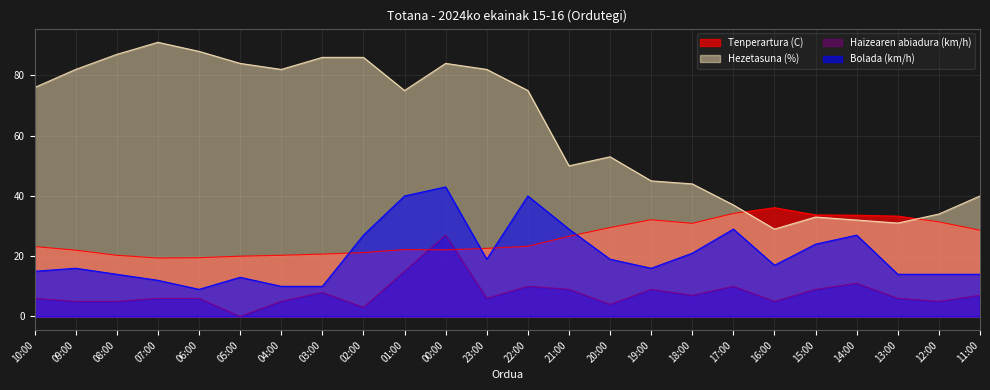

Is the value of Haizearen abiadura (km/h) at 02:00 greater than the value of Bolada (km/h) at 15:00?

No